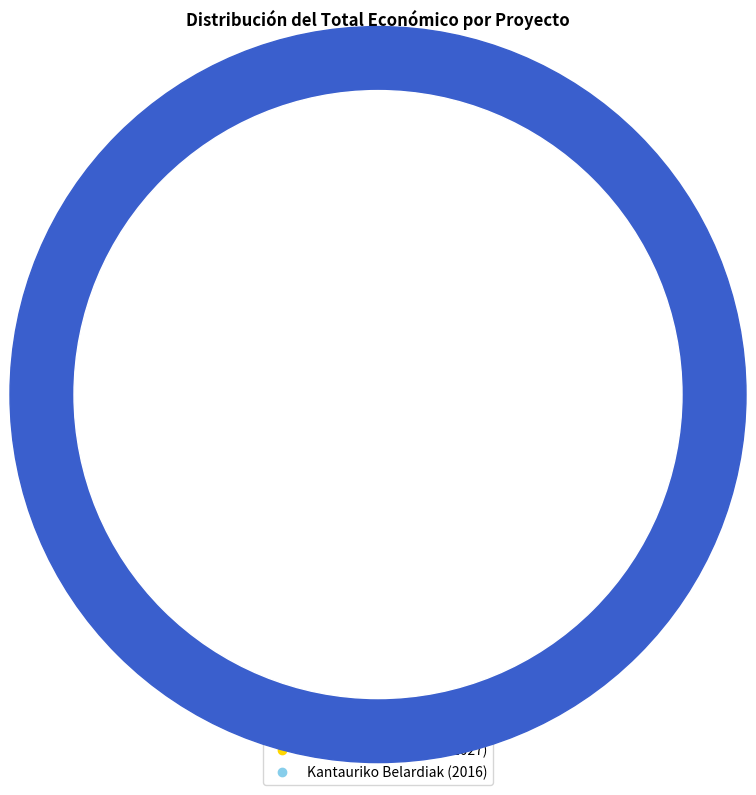

To the nearest percent, what is the combined percentage of Kantauriko Belardiak (2016) and HELIXCONTROL (2024-2027)?

100%